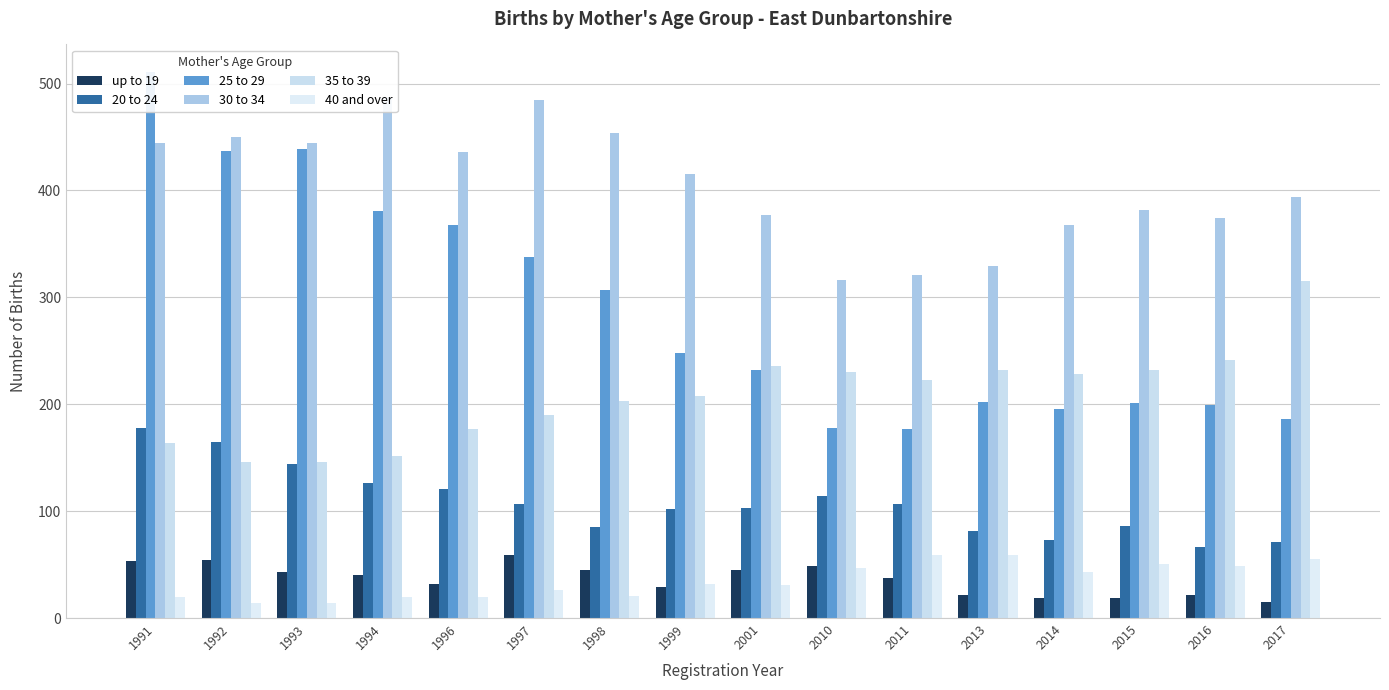

True or false: up to 19 has a value of 13 at 1999.

False